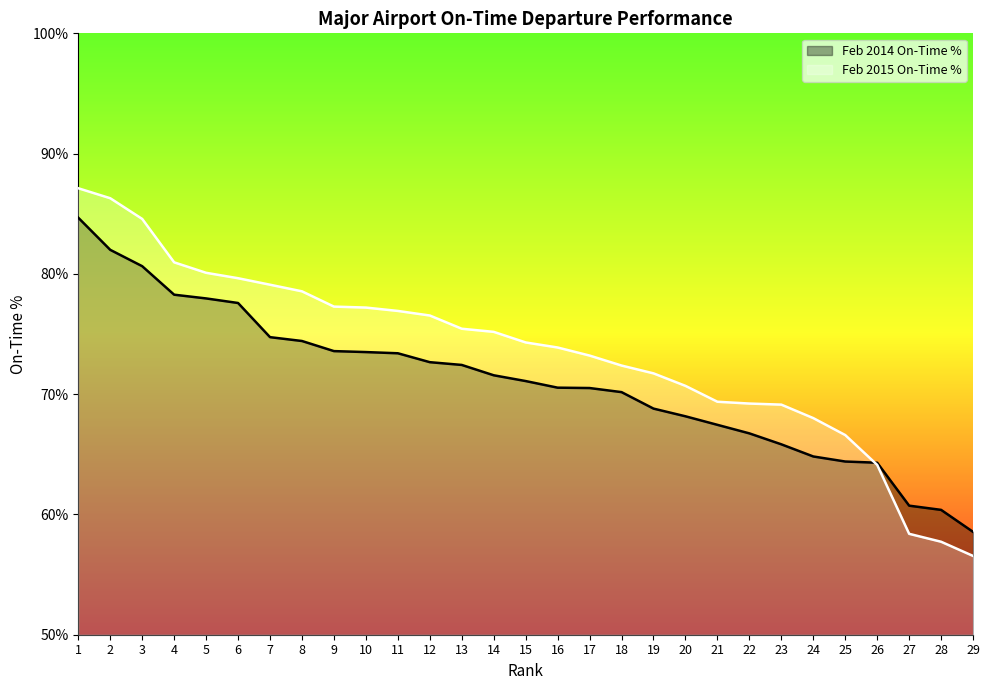

The value of Feb 2014 On-Time % at 23 is 98.6. True or false?

False